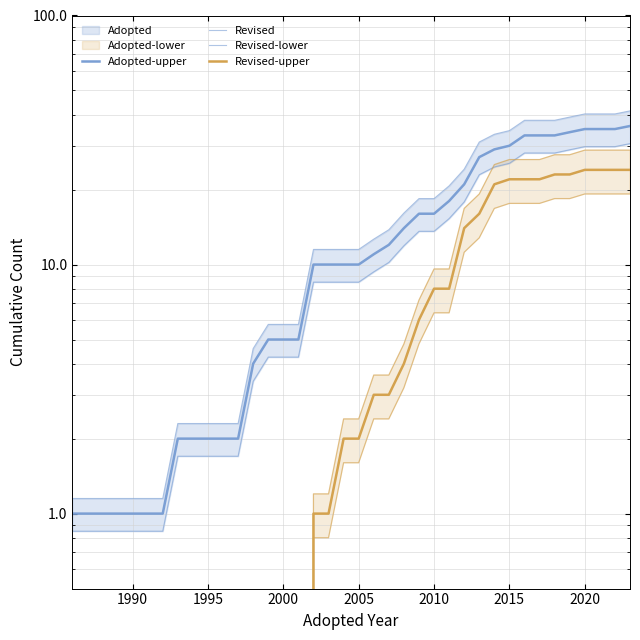

Is it true that Revised-lower equals 0.6 at 19?

False